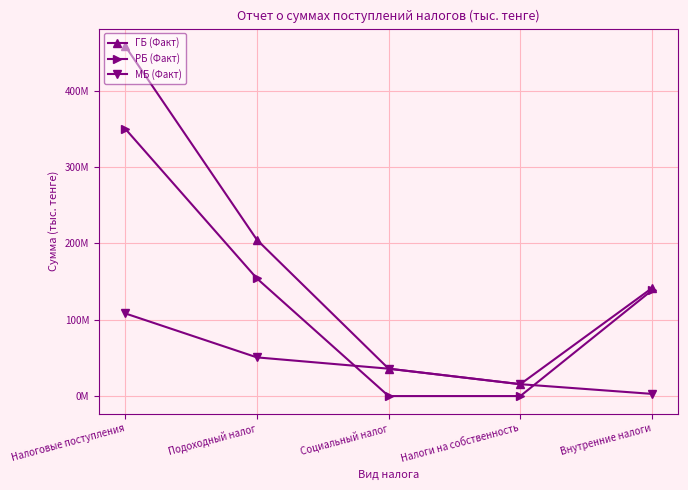

How many interior local valleys does the ГБ (Факт) series have?

1